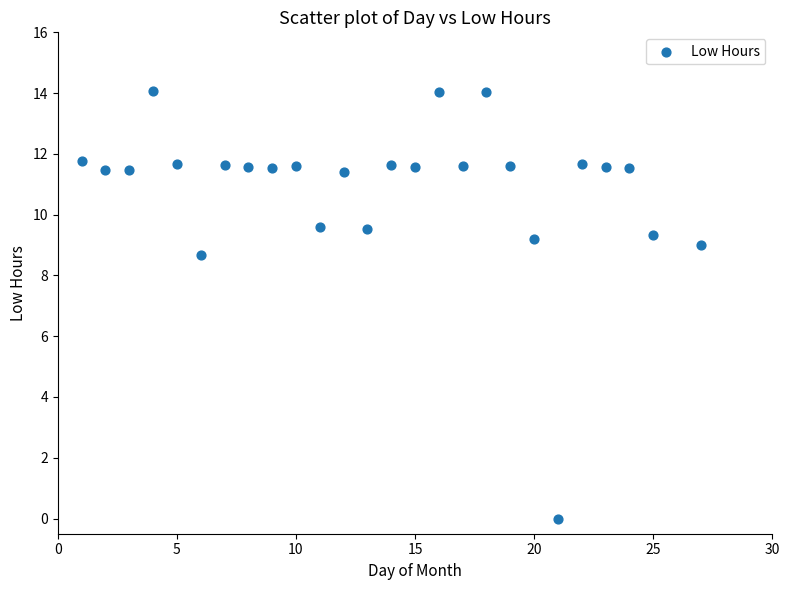

What Y value in the scatter plot is closest to 7?

8.7